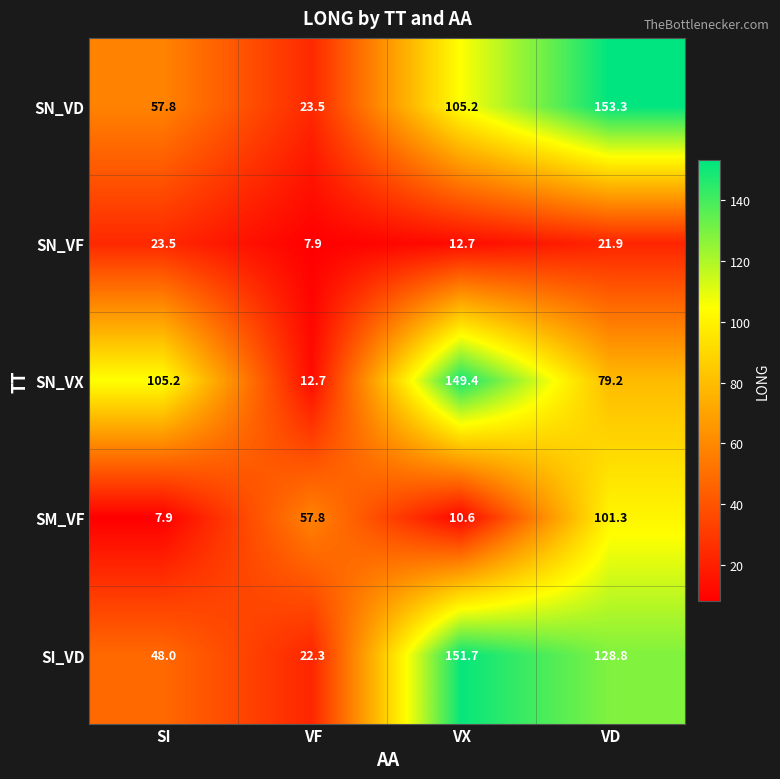

How many data points in SI_VD are less than 128?

2